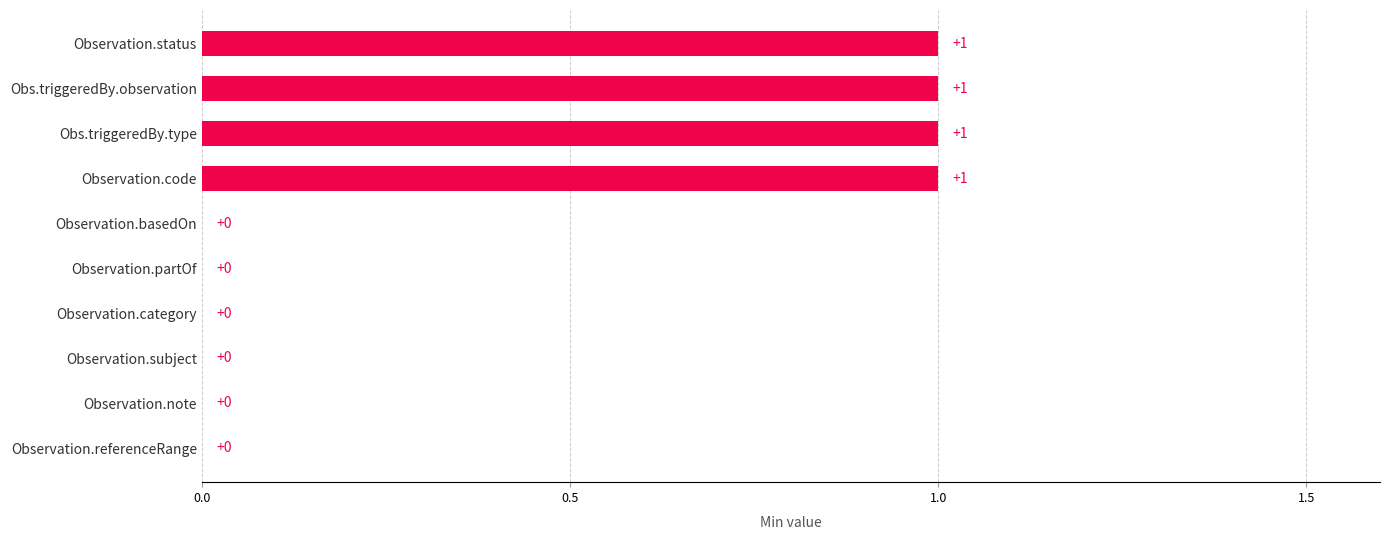

Reading top to bottom, extract all data points from this chart.

Observation.status=1	Obs.triggeredBy.observation=1	Obs.triggeredBy.type=1	Observation.code=1	Observation.basedOn=0	Observation.partOf=0	Observation.category=0	Observation.subject=0	Observation.note=0	Observation.referenceRange=0